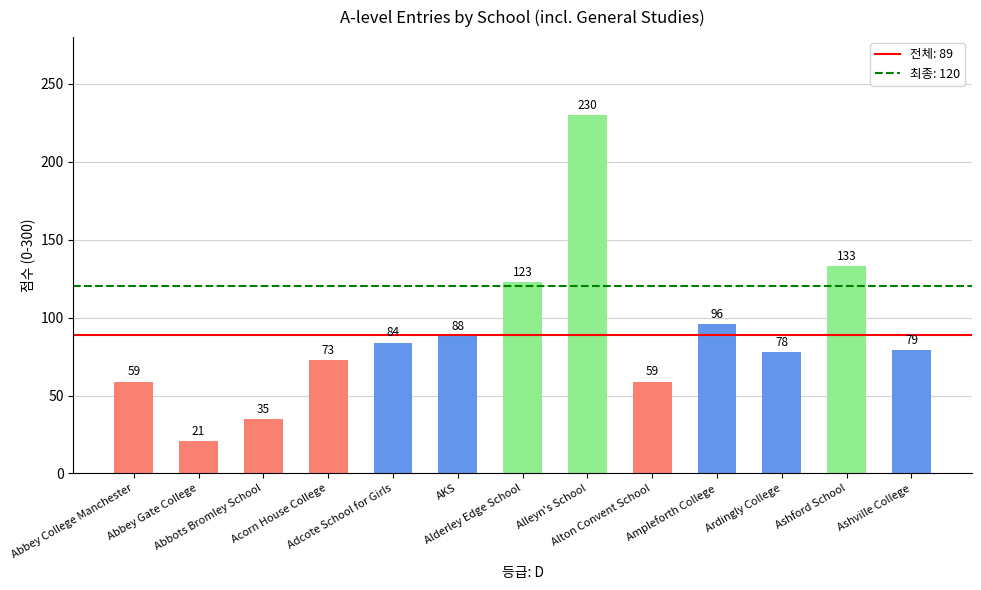

What is the sum of all values?

1158